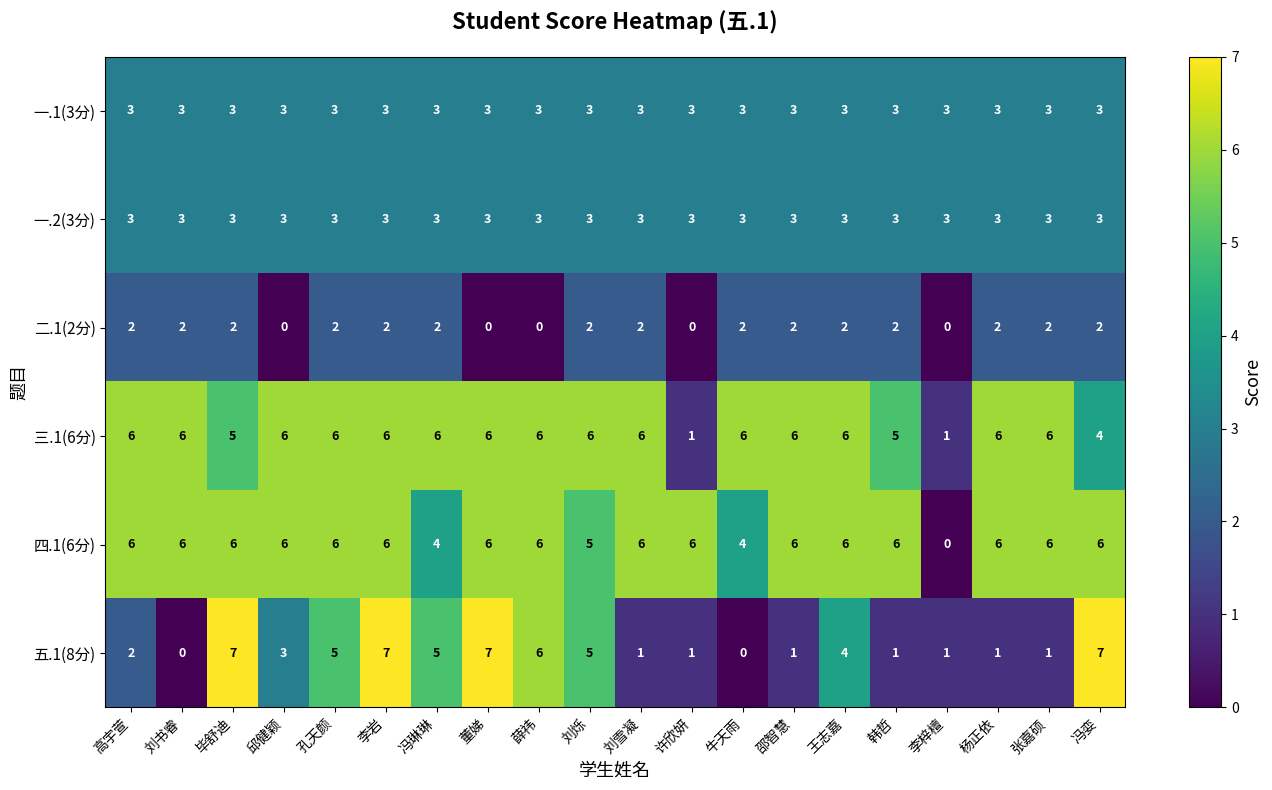

Which series has the largest range (max minus min)?

五.1(8分)